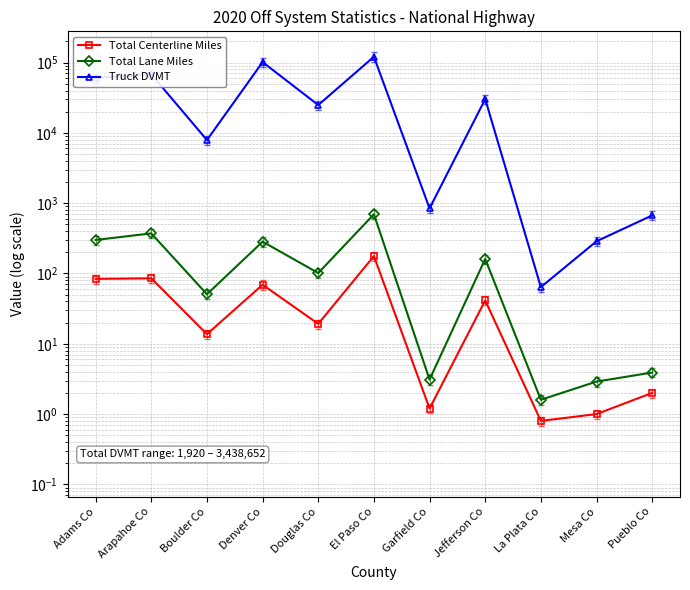

What is the value of the Truck DVMT point at the 7th from the left?

844.0